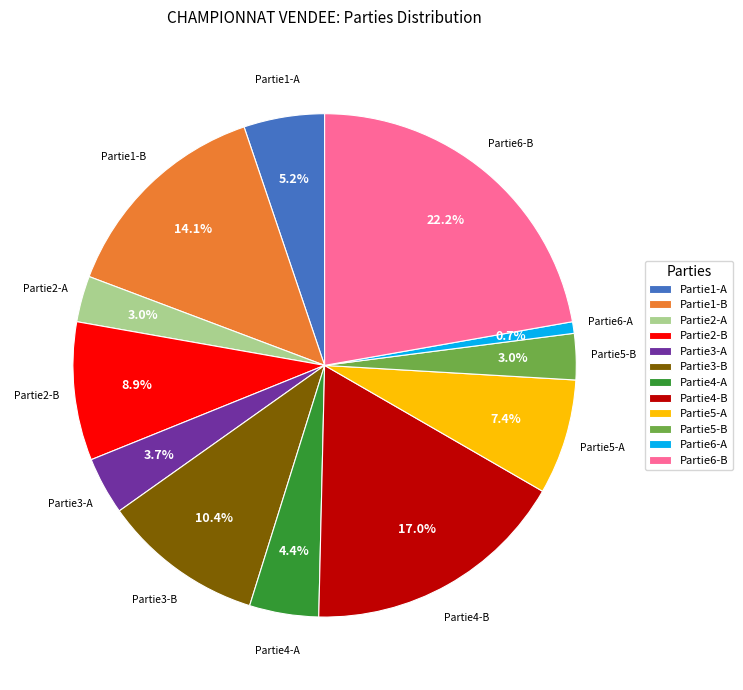

Is there a majority slice in this chart?

No